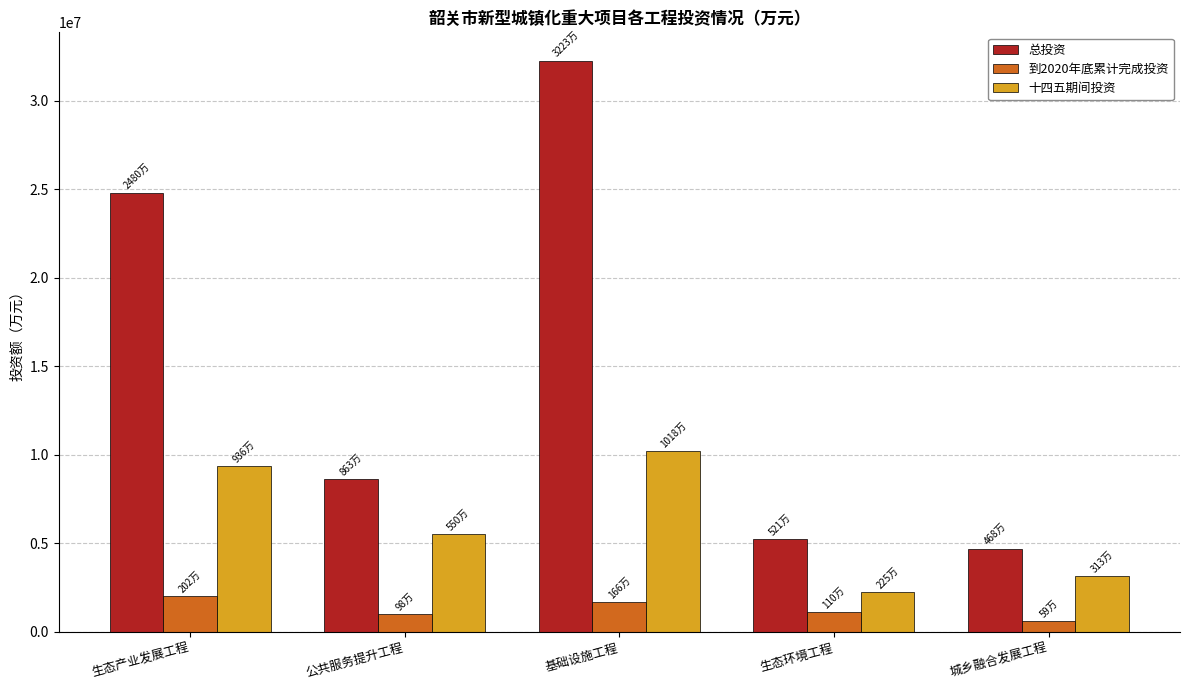

How many categories are shown in the chart?

5